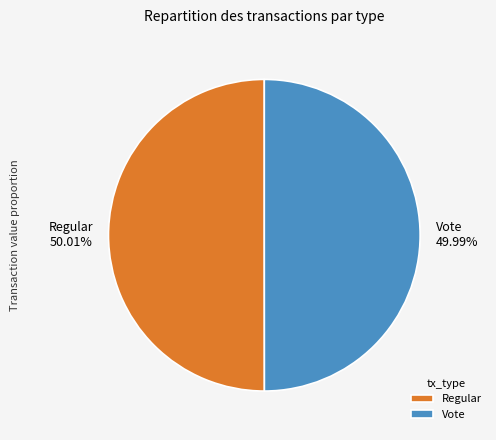

Do Regular and Vote together represent more than half of the pie?

Yes